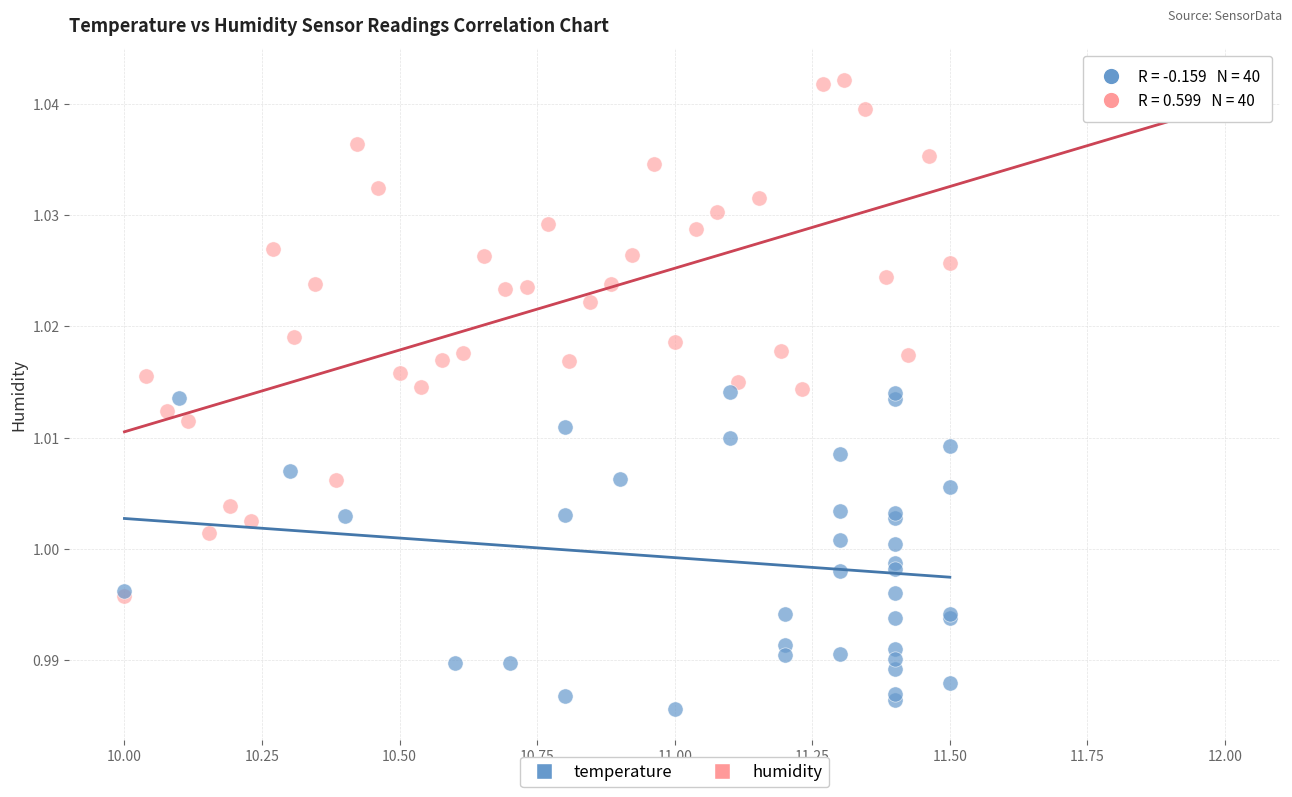

Which series has the largest Y range (max minus min)?

humidity